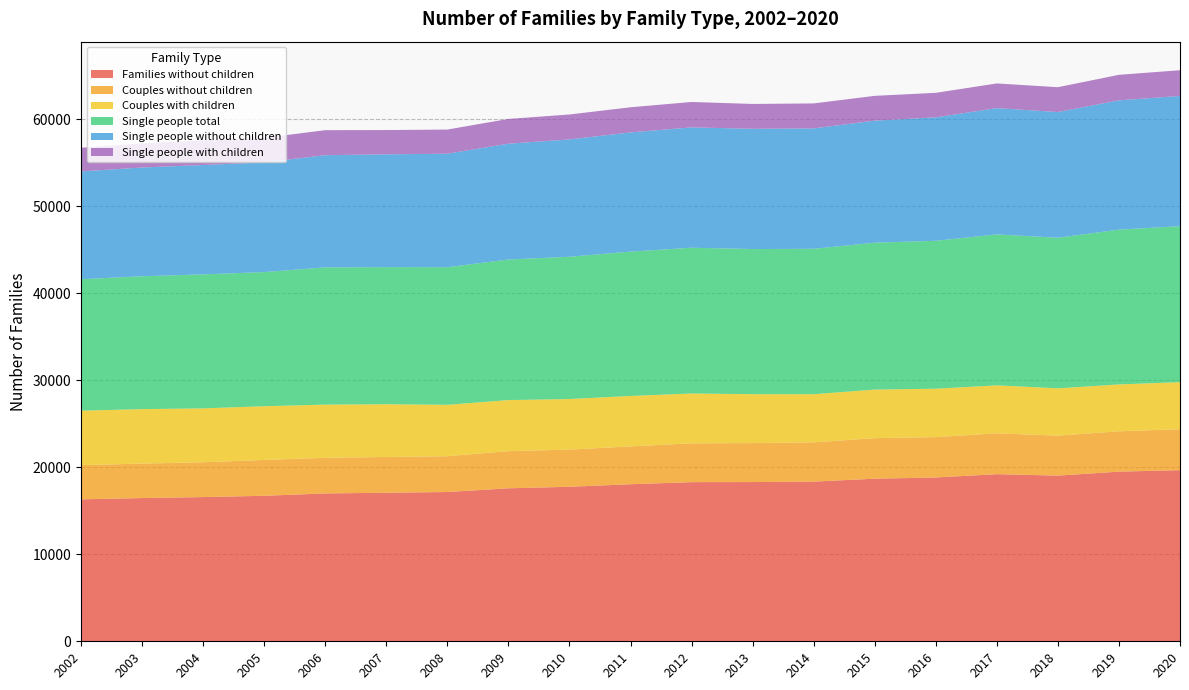

Reading left to right, what are all the values shown in this chart?

Families without children: 16312	16456	16570	16719	16988	17070	17152	17578	17753	18046	18286	18296	18347	18683	18821	19204	19037	19492	19666
Couples without children: 3926	3960	4001	4118	4097	4105	4112	4271	4268	4349	4458	4478	4510	4657	4640	4692	4592	4636	4700
Couples with children: 6262	6261	6193	6173	6110	6065	5908	5868	5814	5796	5730	5622	5534	5583	5559	5512	5436	5387	5406
Single people total: 15104	15267	15394	15415	15768	15751	15814	16152	16348	16585	16748	16673	16706	16875	17000	17345	17301	17787	17923
Single people without children: 12386	12496	12569	12601	12891	12965	13040	13307	13485	13697	13828	13818	13837	14026	14181	14512	14445	14856	14966
Single people with children: 2718	2771	2825	2814	2877	2786	2774	2845	2863	2888	2920	2855	2869	2849	2819	2833	2856	2931	2957